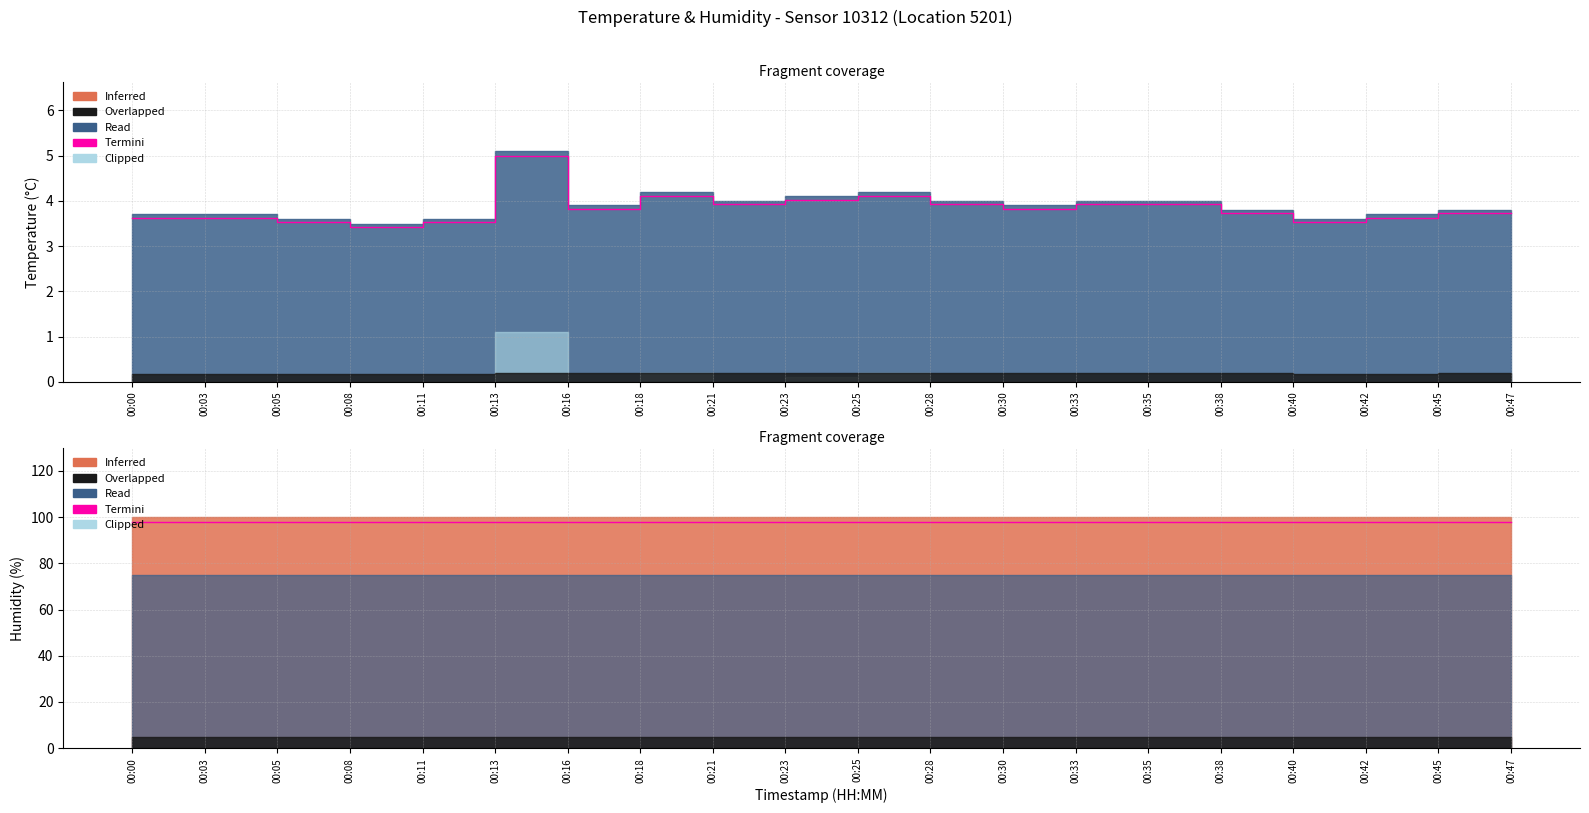

The chart shows a value of 8.4 at 00:13. True or false?

False